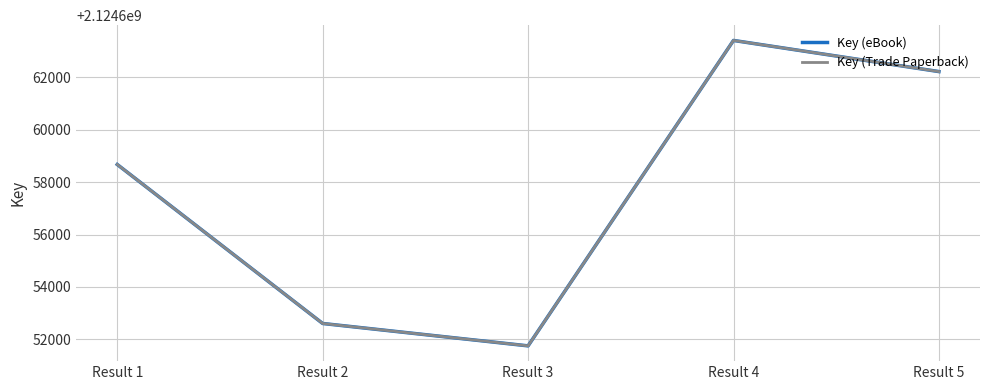

Is this an area chart (filled region under the line)?

No